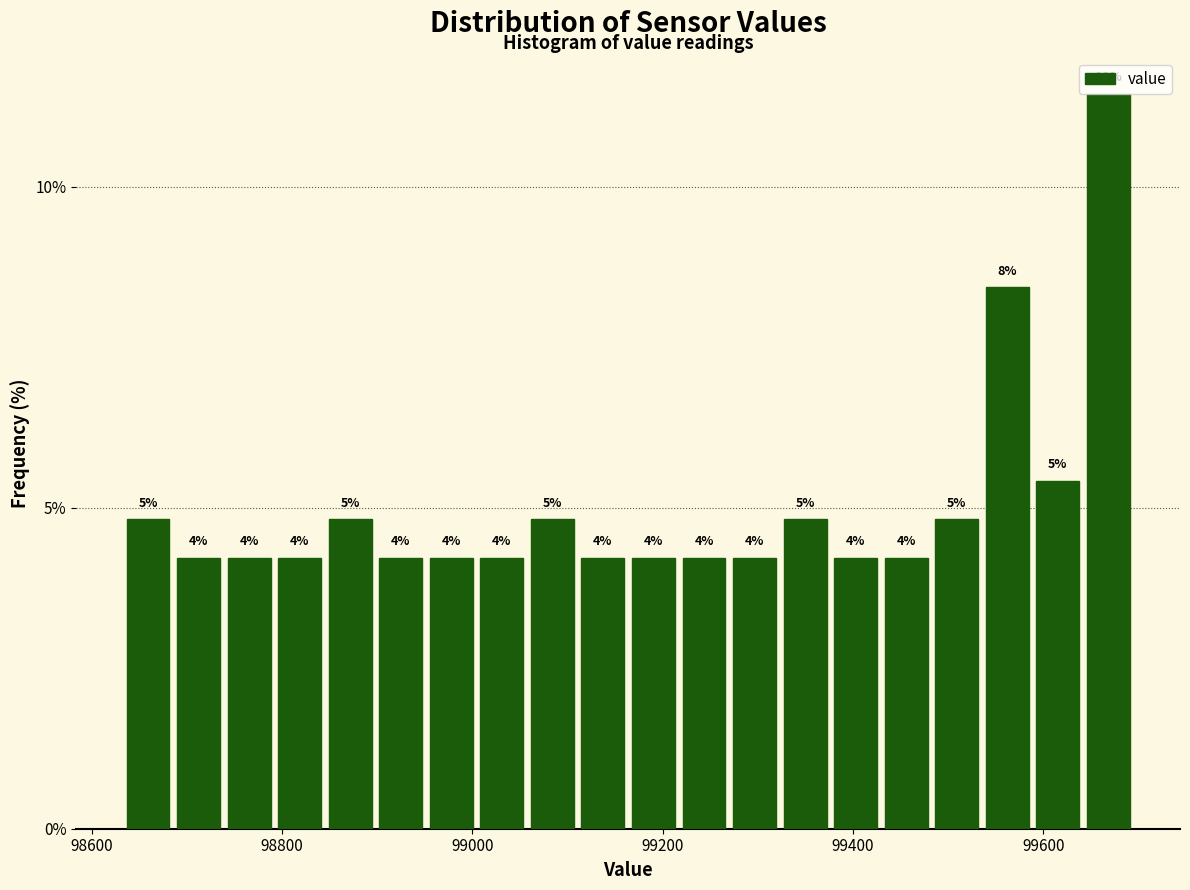

Around what value on the x-axis is the tallest bar? Give the approximate position of its centre, as read against the axis.

99660